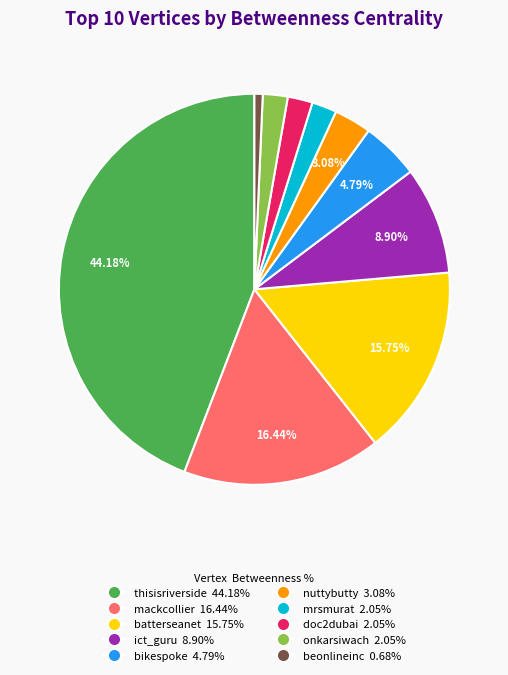

Is the sum of batterseanet and nuttybutty greater than half?

No